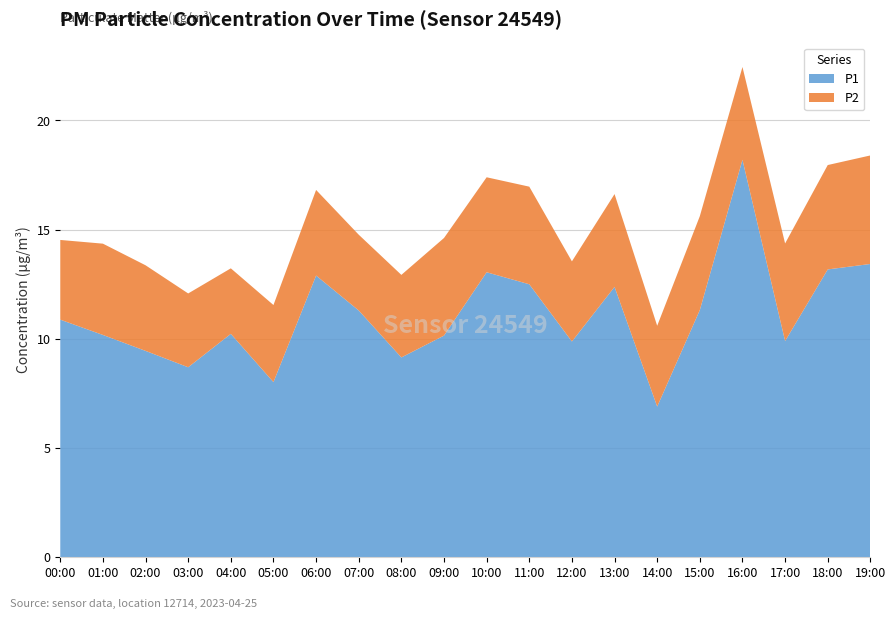

Reading right to left, extract all data points from this chart.

P1: 19:00=13.4	18:00=13.2	17:00=9.9	16:00=18.2	15:00=11.3	14:00=6.9	13:00=12.4	12:00=9.9	11:00=12.5	10:00=13.1	09:00=10.2	08:00=9.2	07:00=11.3	06:00=12.9	05:00=8.0	04:00=10.2	03:00=8.7	02:00=9.4	01:00=10.2	00:00=10.9
P2: 19:00=5.0	18:00=4.8	17:00=4.5	16:00=4.2	15:00=4.3	14:00=3.7	13:00=4.2	12:00=3.7	11:00=4.5	10:00=4.3	09:00=4.5	08:00=3.8	07:00=3.5	06:00=3.9	05:00=3.5	04:00=3.0	03:00=3.4	02:00=3.9	01:00=4.2	00:00=3.6